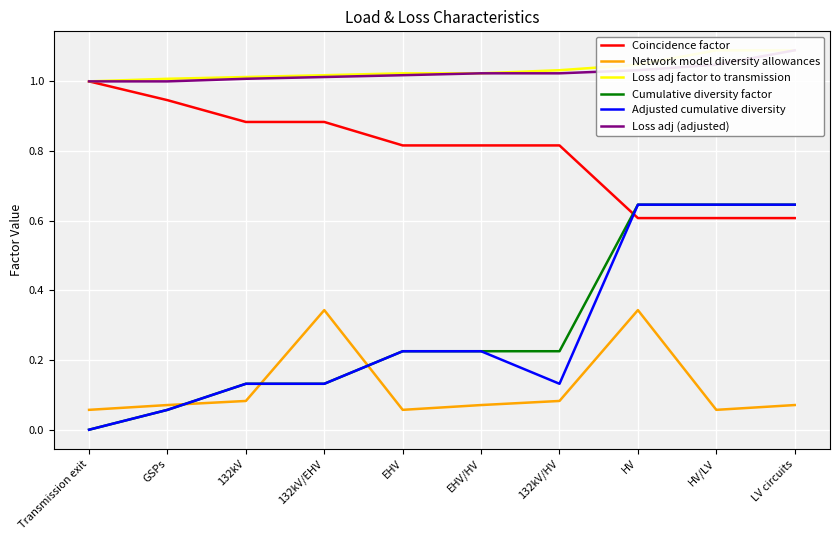

Where is Network model diversity allowances nearest to the value 0?

Transmission exit